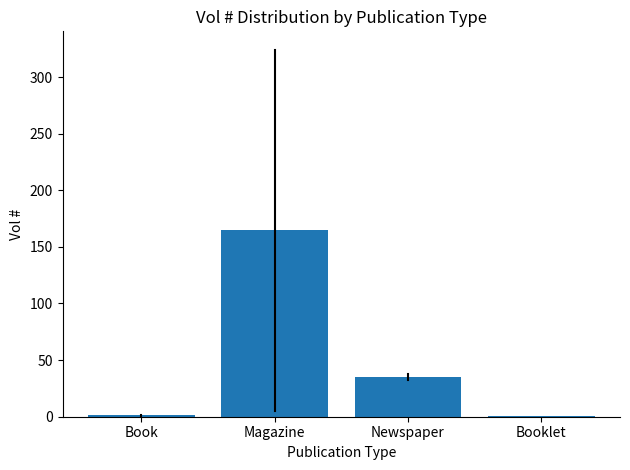

Which has a higher value, Magazine or Newspaper?

Magazine